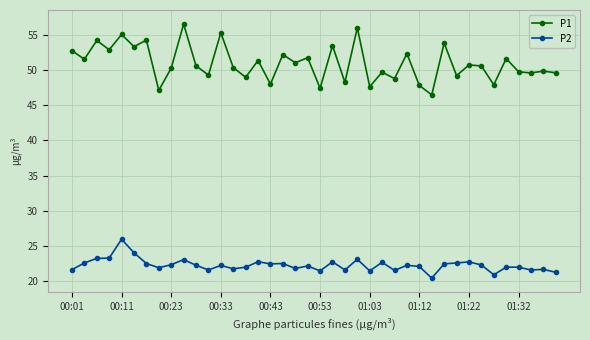

Which series has the widest spread of values?

P1